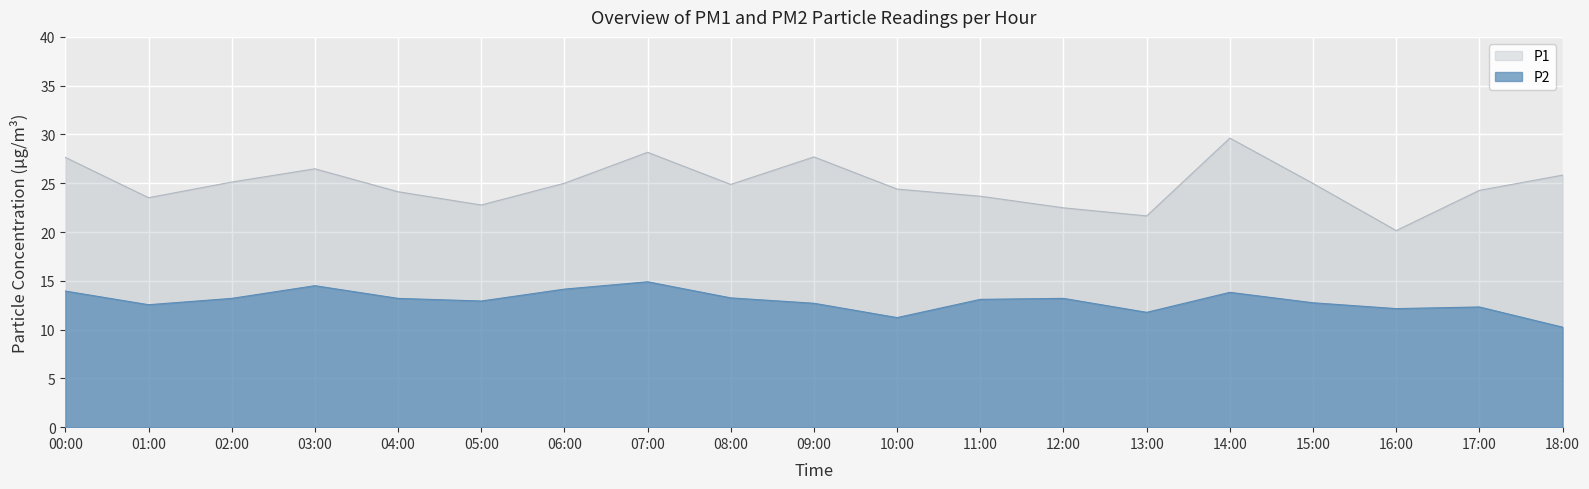

List the labels in order of P2 value, smallest first.

18:00, 10:00, 13:00, 16:00, 17:00, 01:00, 09:00, 15:00, 05:00, 11:00, 02:00, 04:00, 12:00, 08:00, 14:00, 00:00, 06:00, 03:00, 07:00